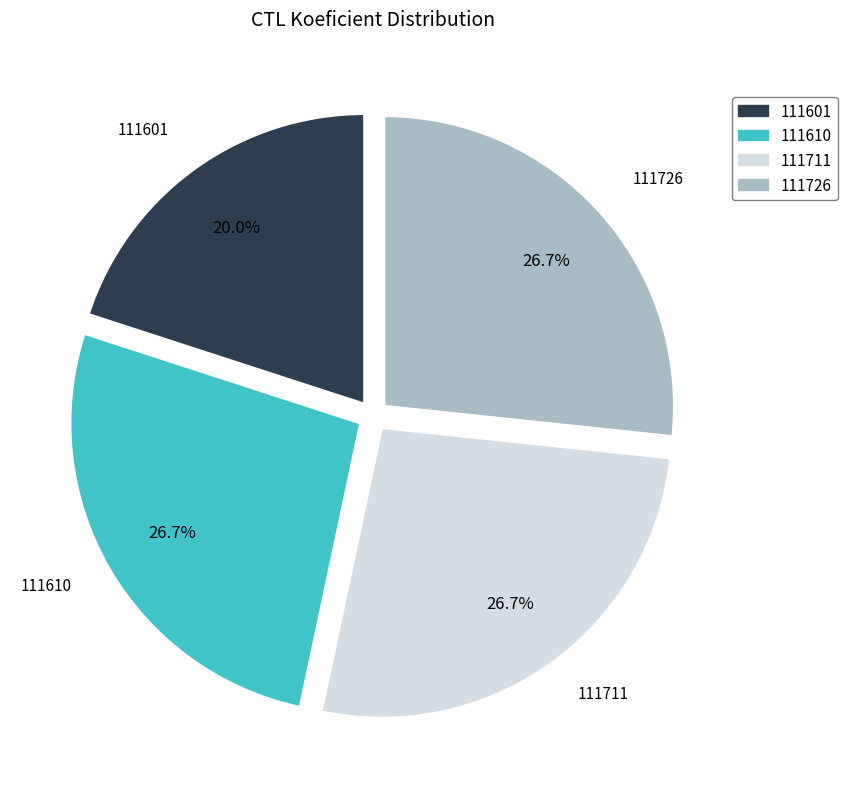

To the nearest percent, what portion does 111601 represent?

20%